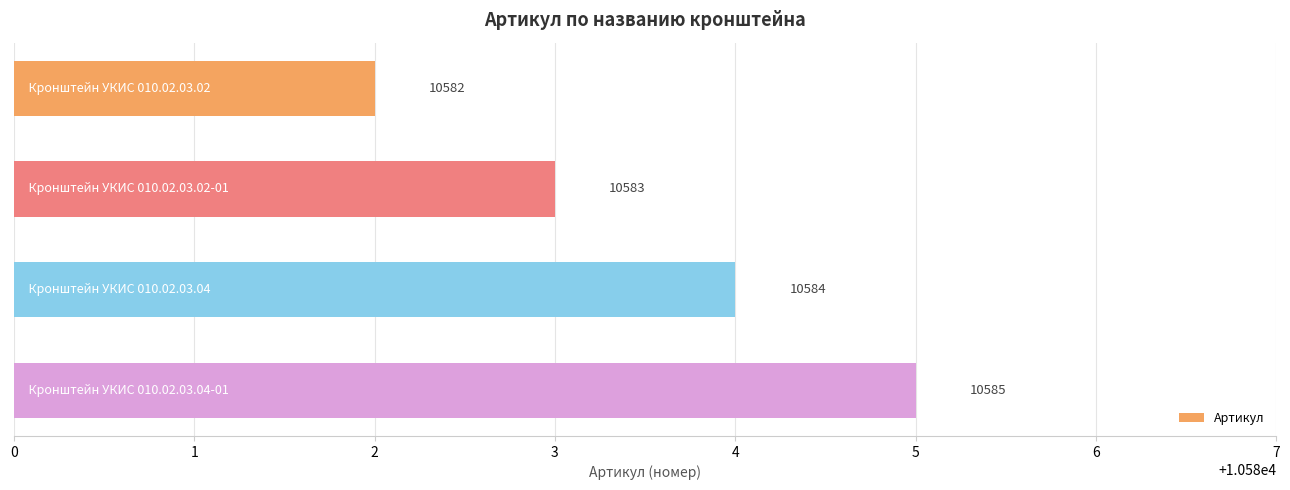

How many values are between 10583 and 10585?

3